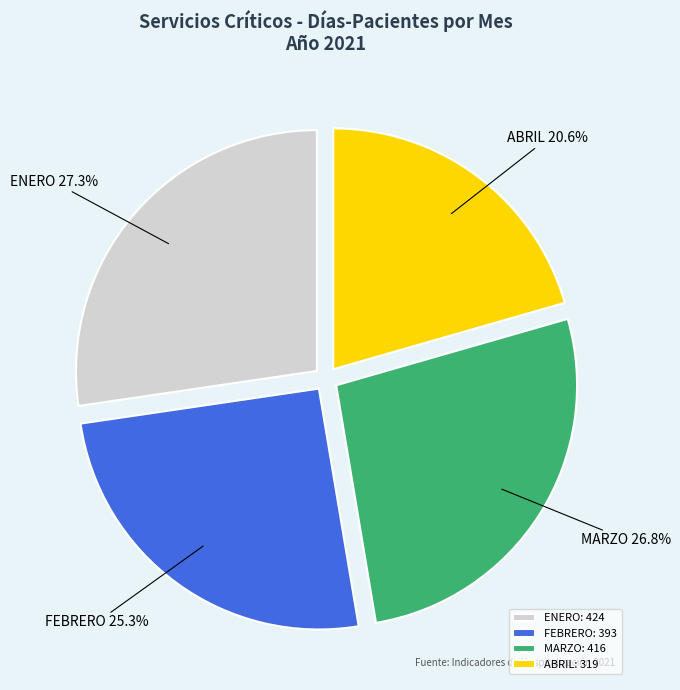

What percentage do ENERO and ABRIL together represent?

47.9%